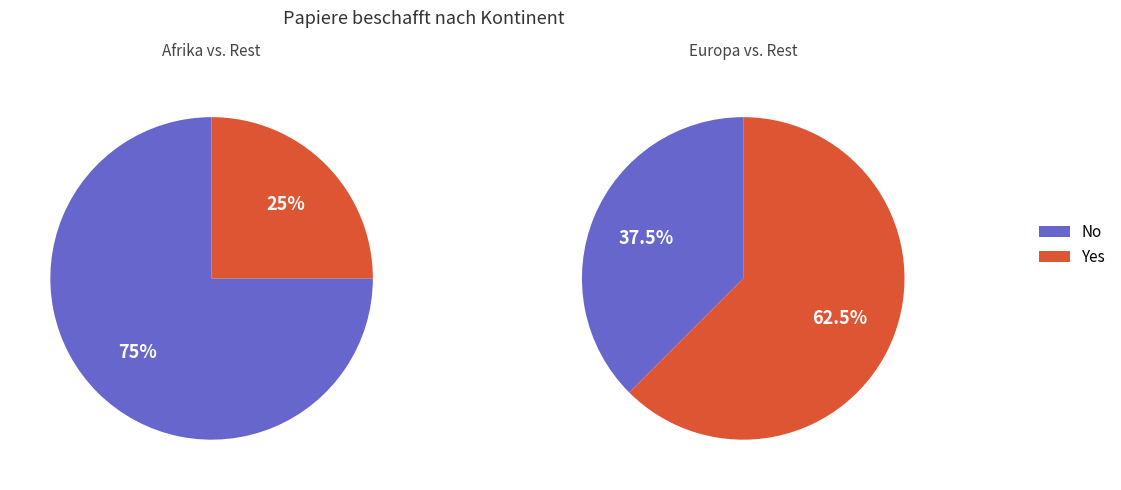

Does Nordafrika represent more than half of the total?

No